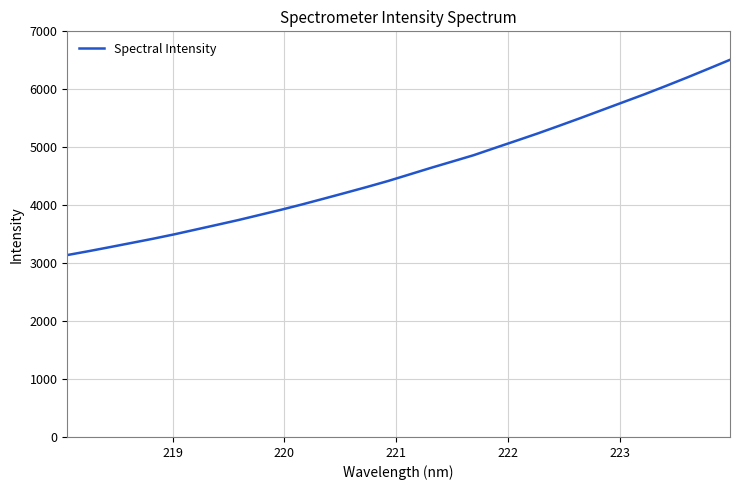

What is the greatest value displayed?

6508.8